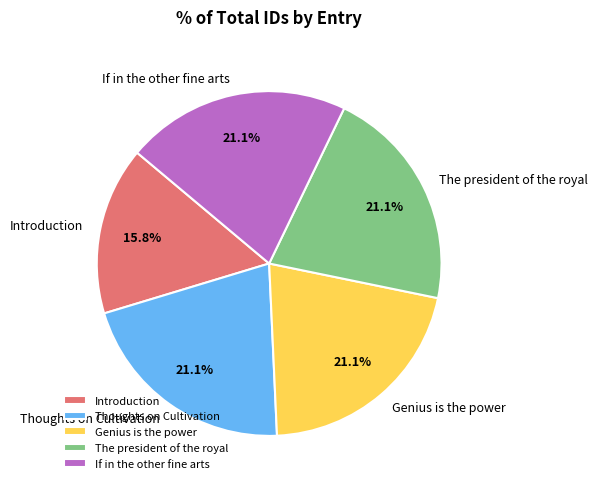

What percentage is the Introduction slice, to the nearest percent?

16%